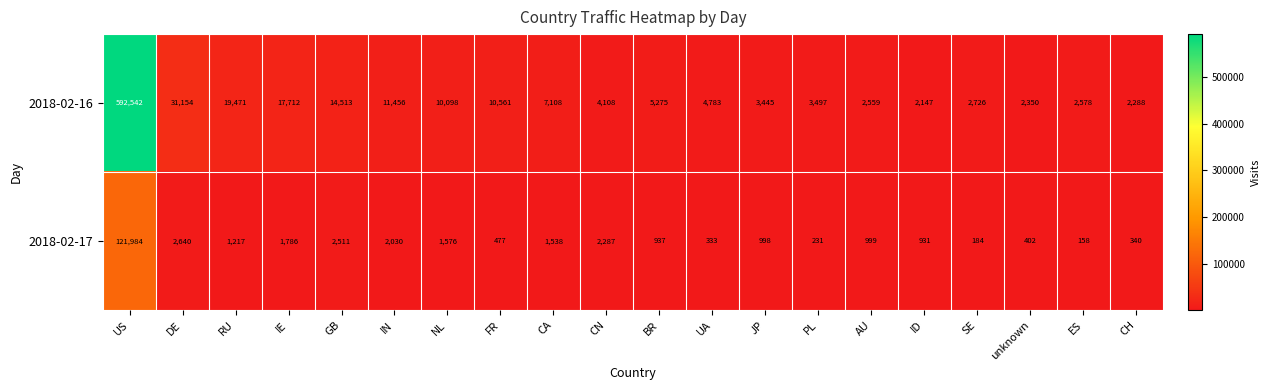

What is the difference between the maximum and second lowest values in the 2018-02-17 series?

121800